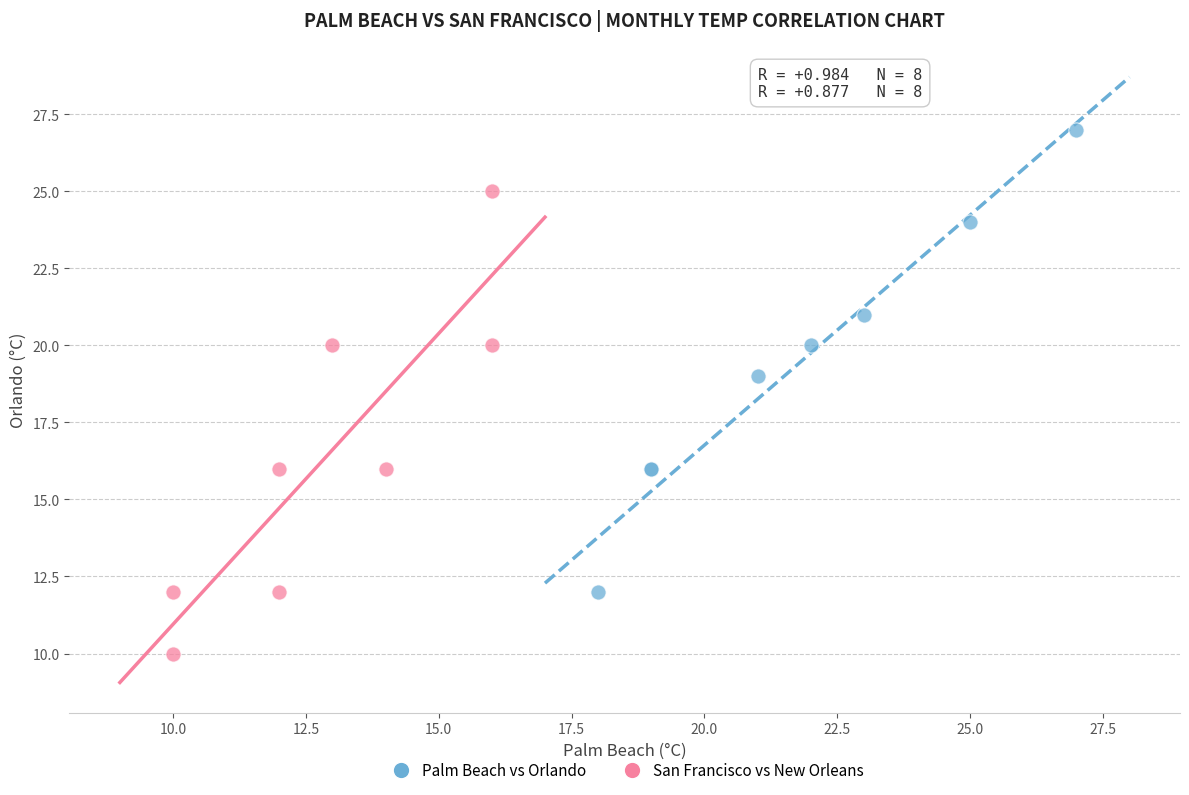

Which series contains the highest Y value?

Palm Beach vs Orlando